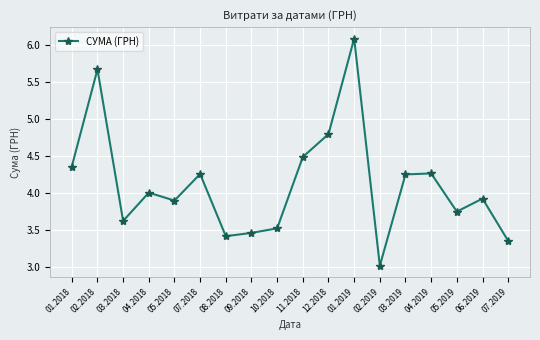

Is it true that the value at 02.2019 is 5.3?

False